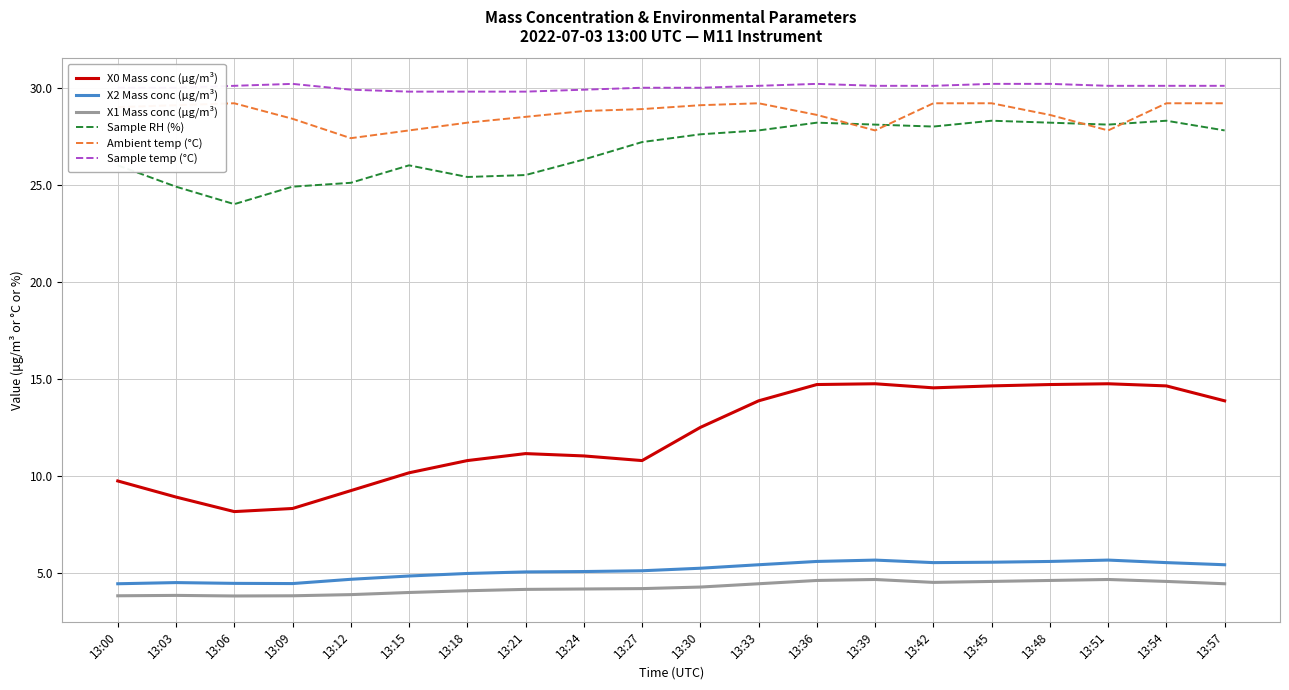

Read the Sample temp (°C) value at 13:27.

30.0